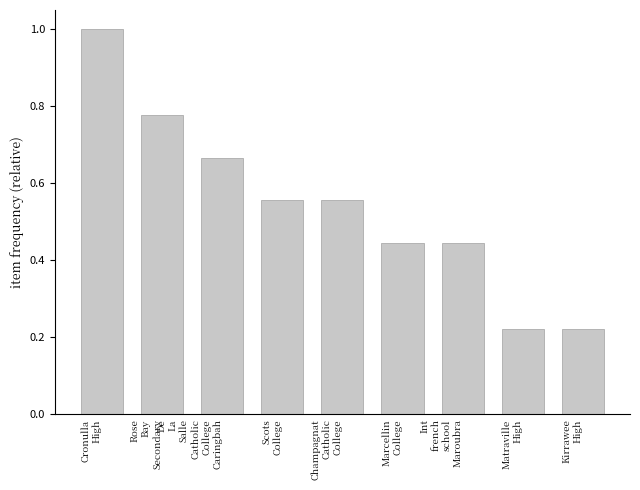

What is the value of the 1st bar from the left?

1.0